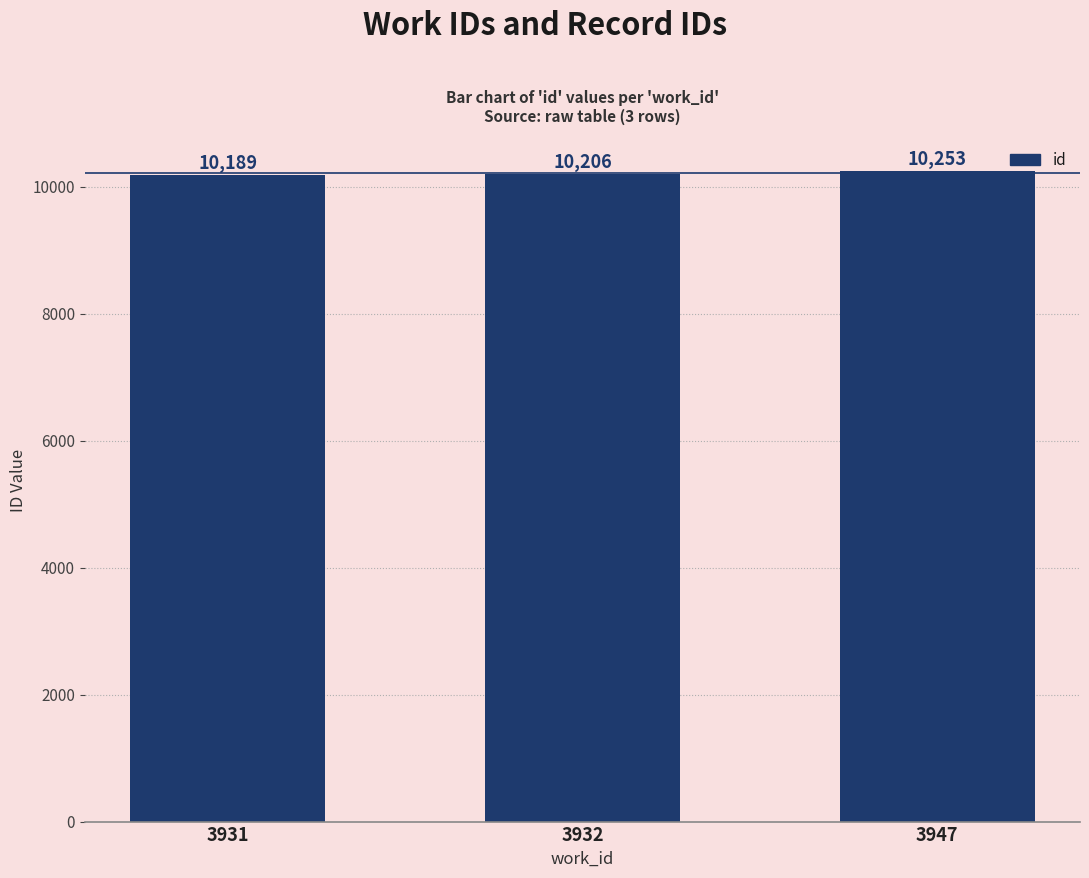

Reading right to left, what are all the values shown in this chart?

3947=10253	3932=10206	3931=10189